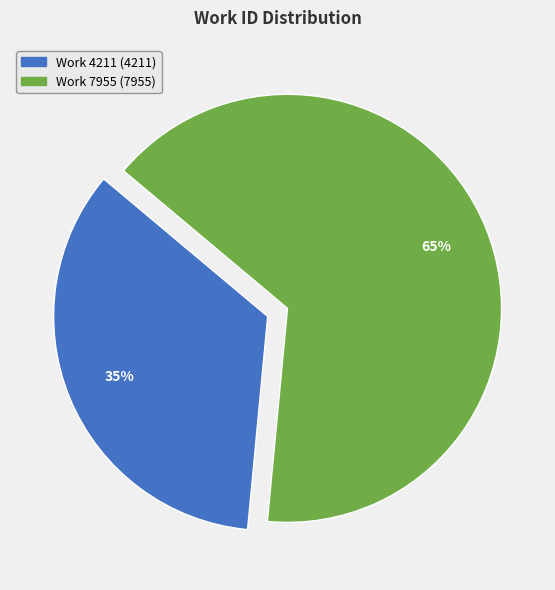

True or false: Work 4211 accounts for 46% of the total.

False